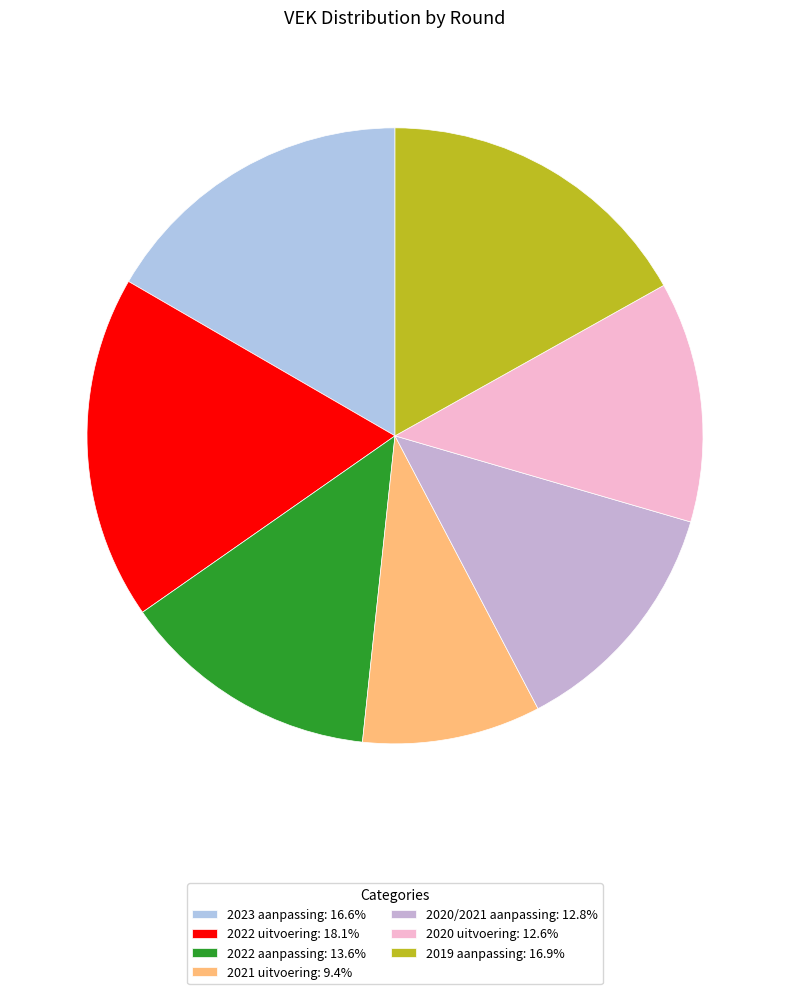

How many slices are in this pie chart?

7